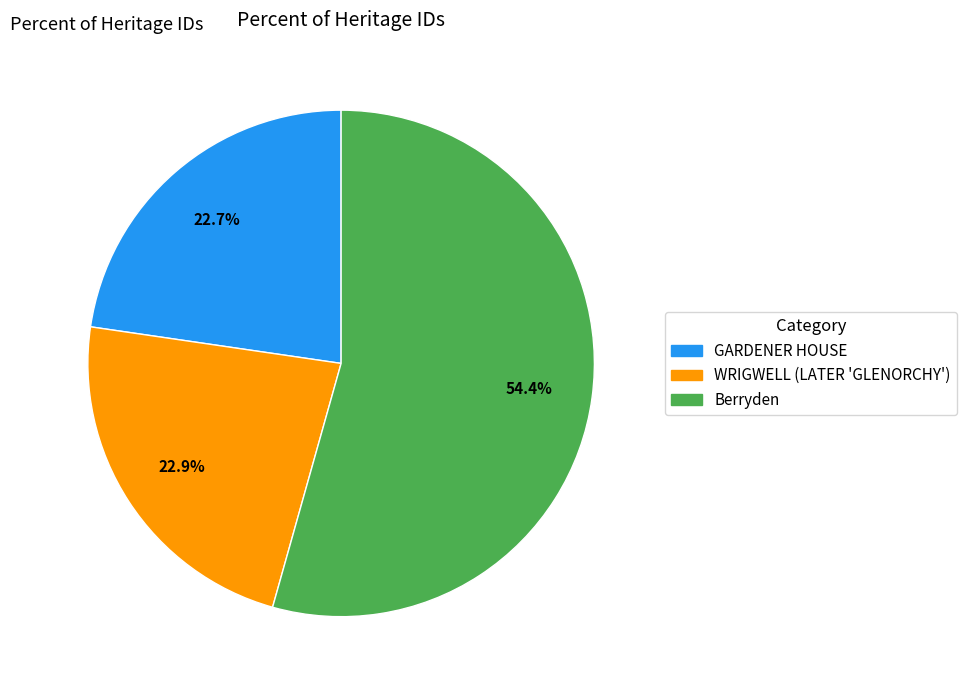

To the nearest percent, what percentage of the pie is Berryden?

54%